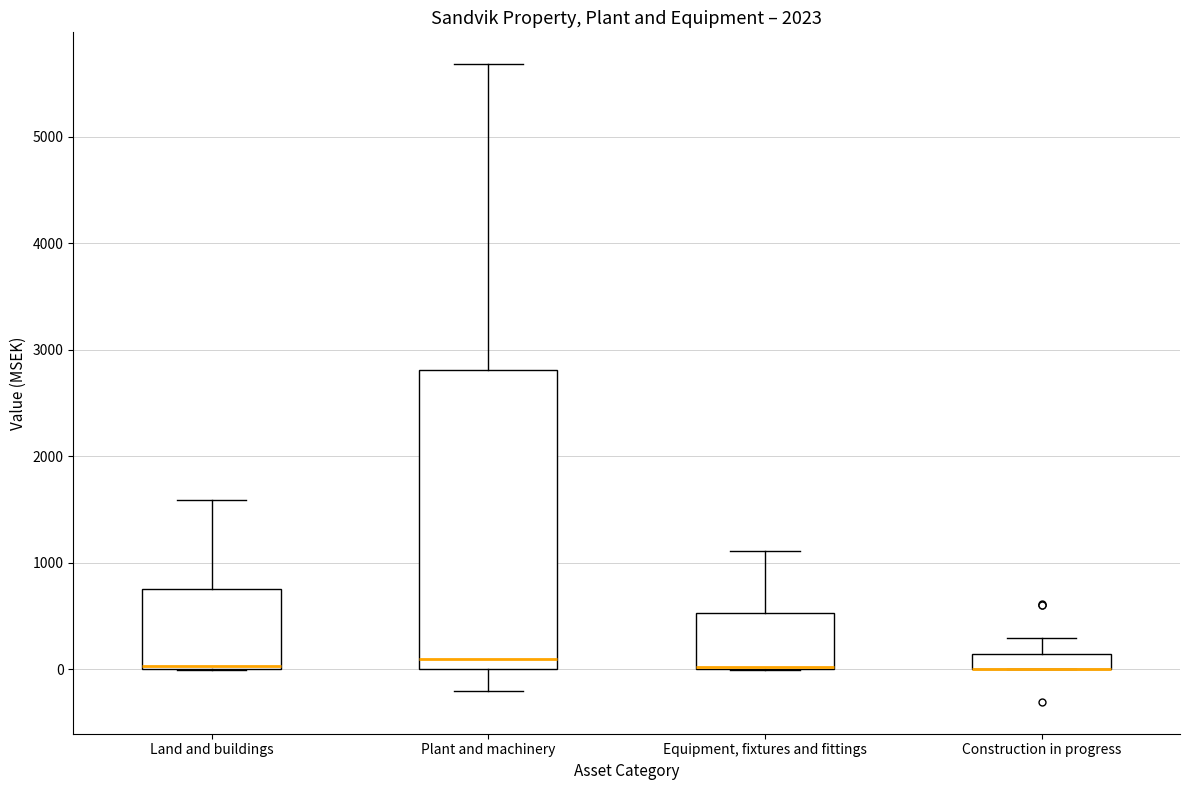

Where is the upper edge of the box for Construction in progress on the y-axis? The values are not printed on the chart, so give them approximately, as read against the axis.

100